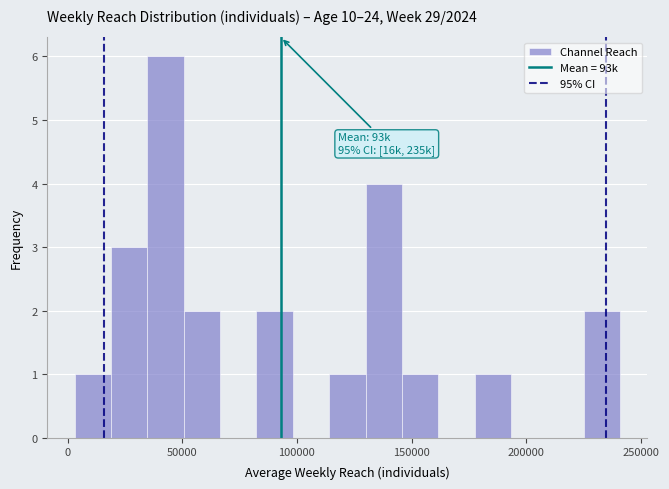

Around what value on the x-axis is the tallest bar? Give the approximate position of its centre, as read against the axis.

45000